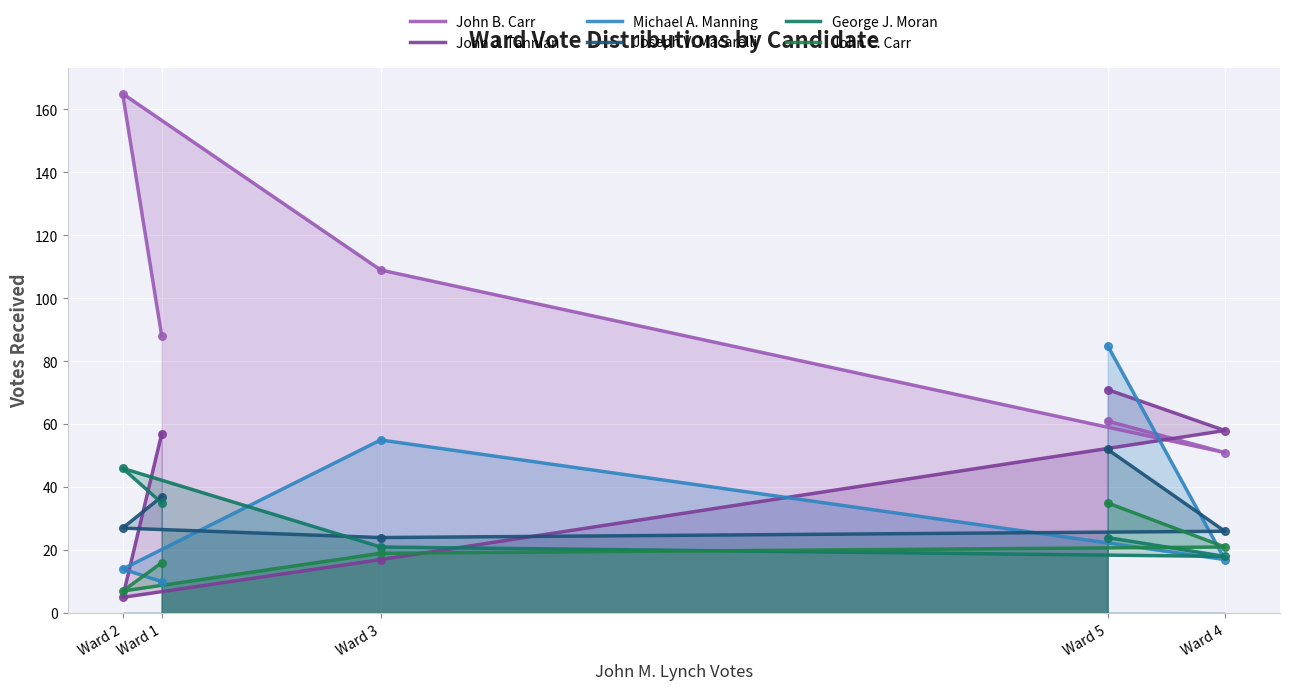

At which category is the sum across all series the highest?

Ward 5